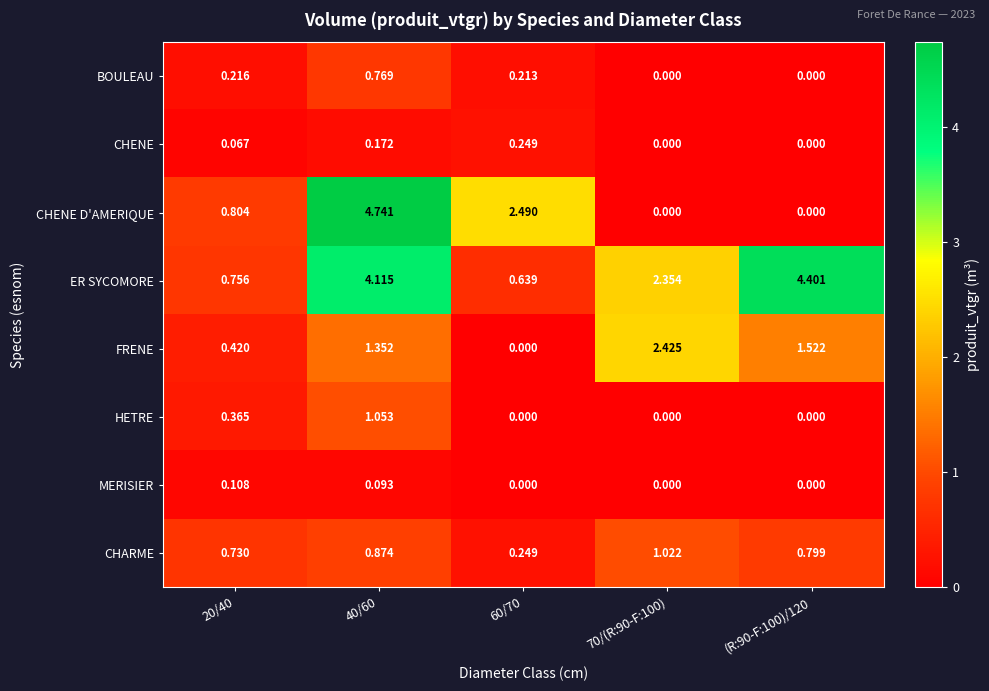

List the series in order of their peak value, highest first.

CHENE D'AMERIQUE, ER SYCOMORE, FRENE, HETRE, CHARME, BOULEAU, CHENE, MERISIER